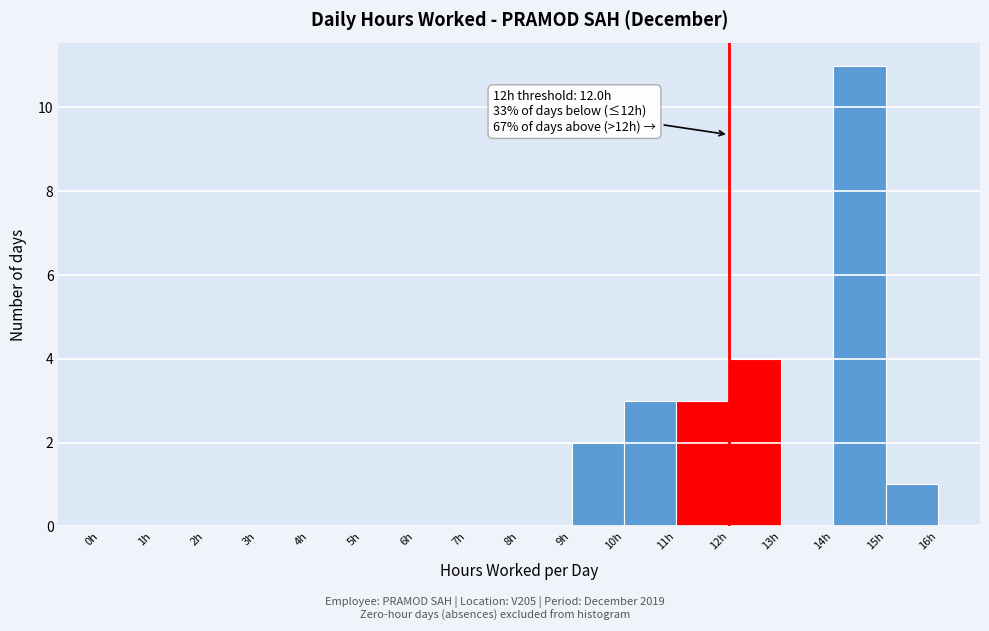

Which range on the x-axis has the tallest bar?

14 to 15